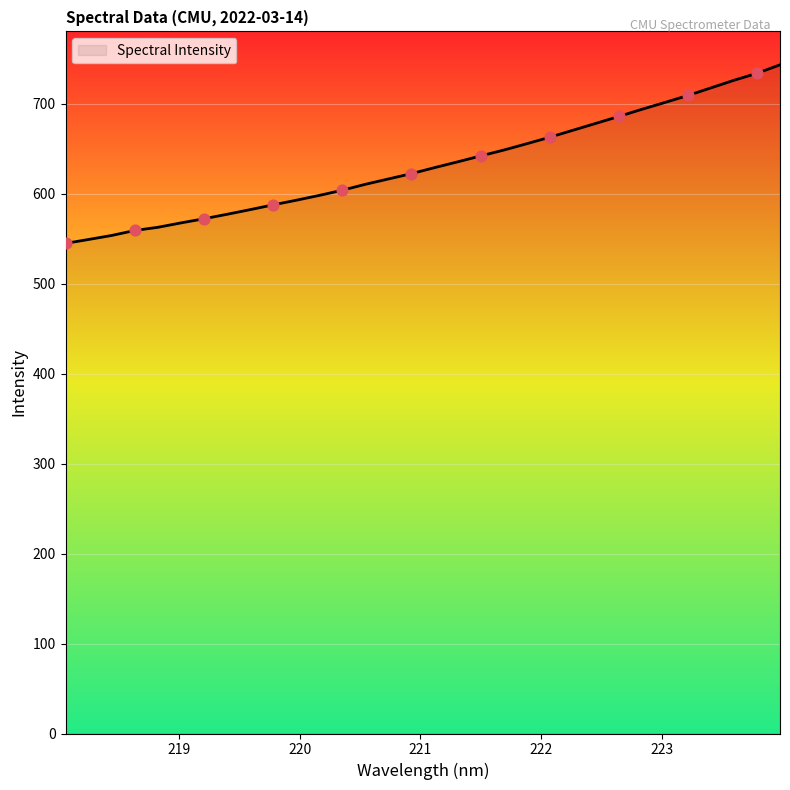

What is the difference between the maximum and minimum values?

198.5